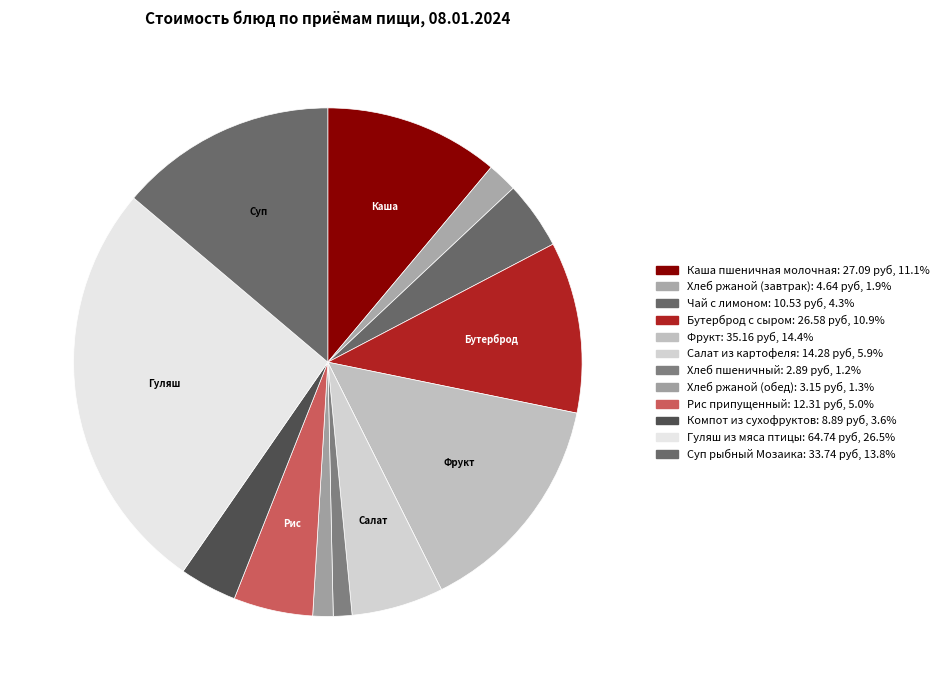

Is Хлеб ржаной (обед) the majority of the pie?

No